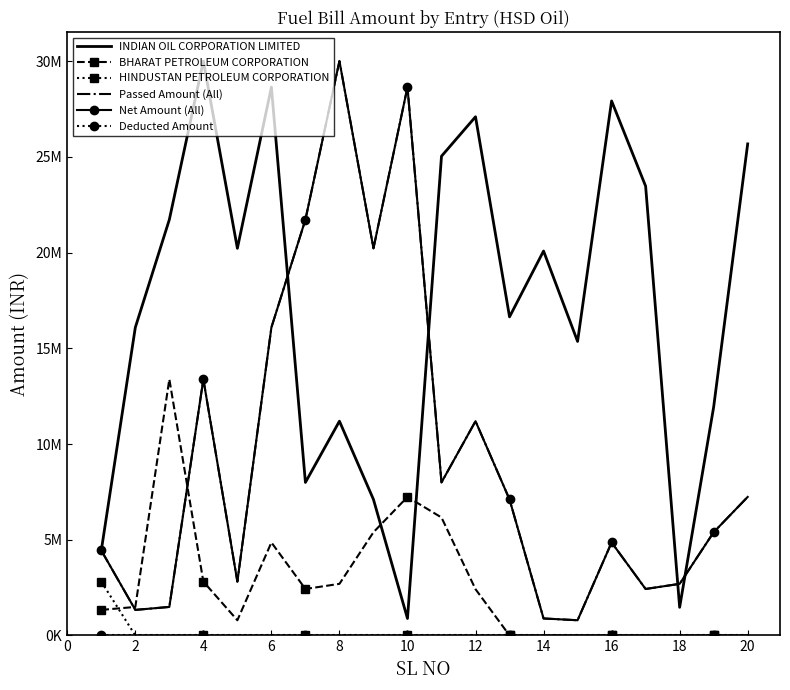

At which label does Net Amount (All) first exceed 7104144?

4